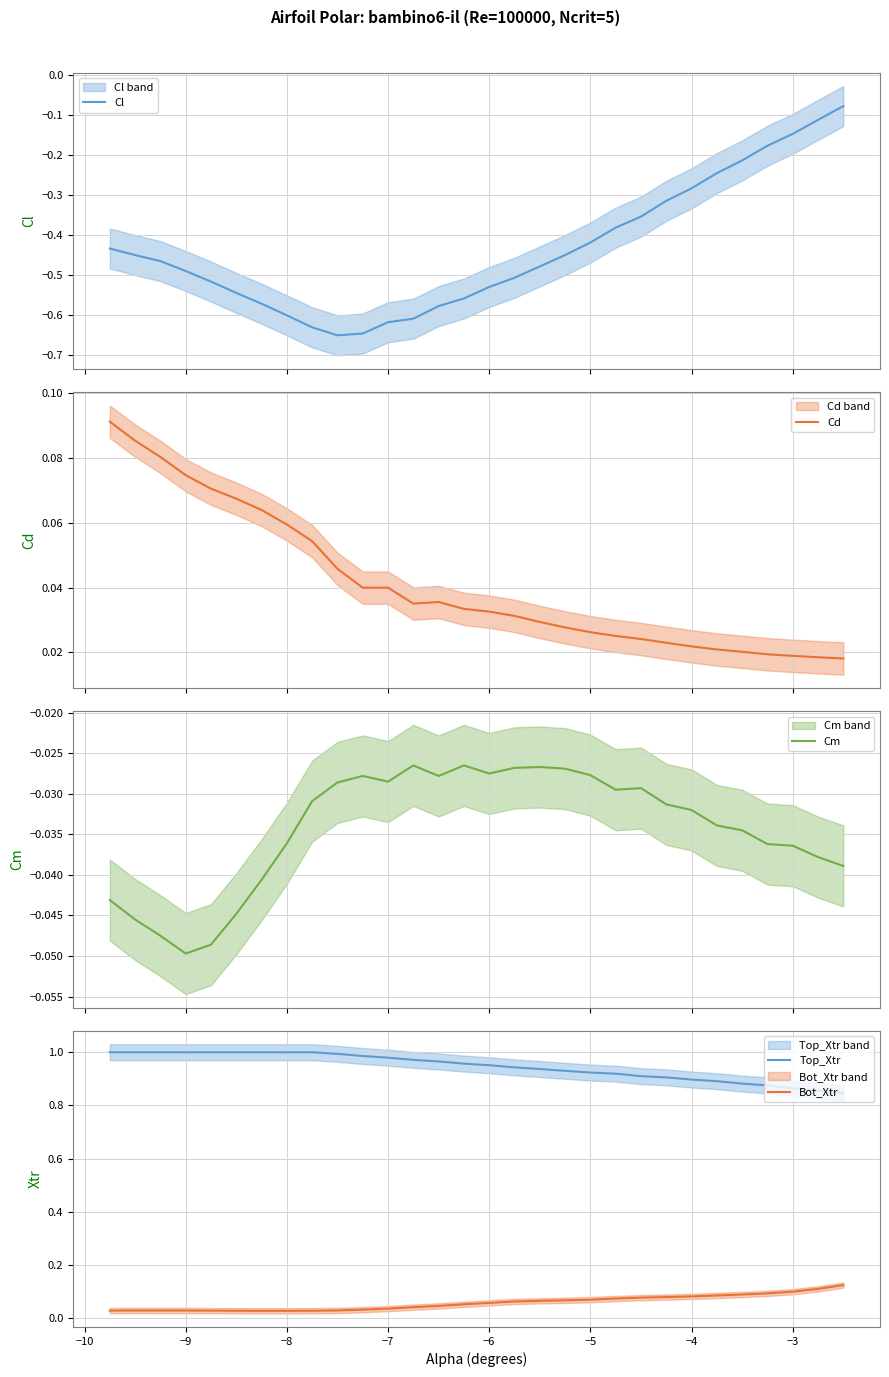

How many times do Bot_Xtr and Cd cross each other?

1